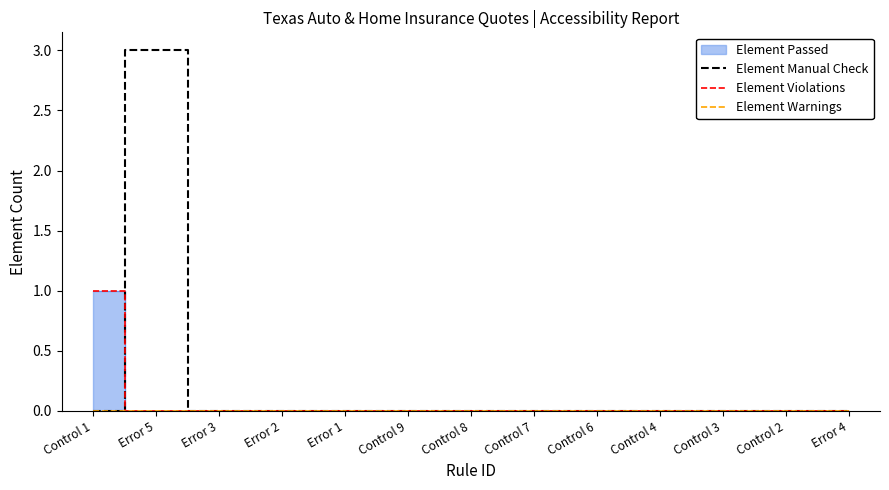

How many data points does each series have?

13